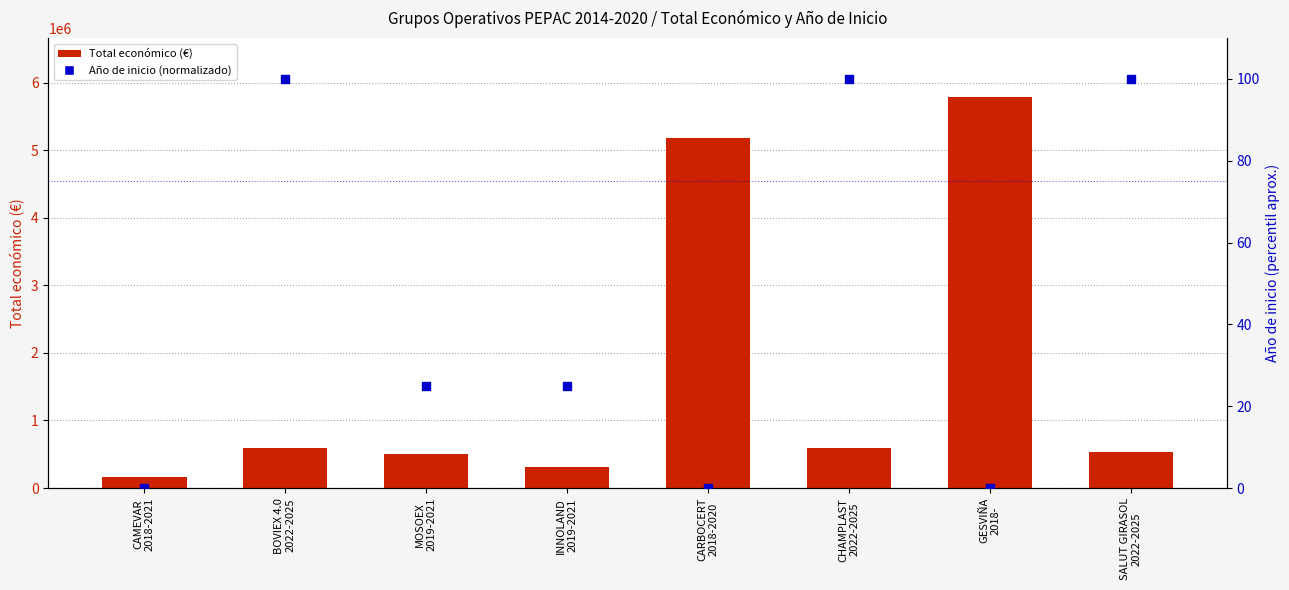

Which series reaches the maximum Y coordinate?

Total económico (€)